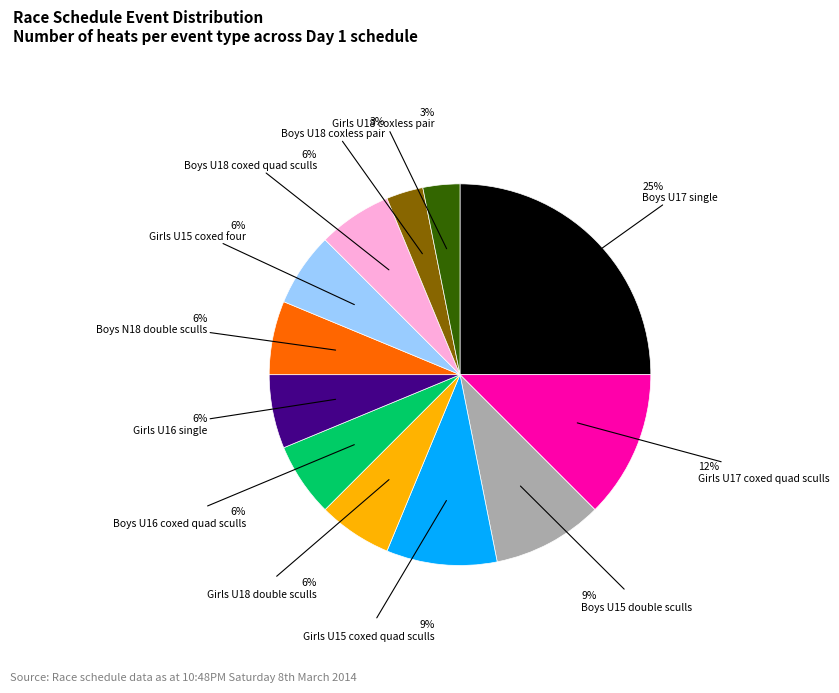

How many segments does this pie chart have?

12